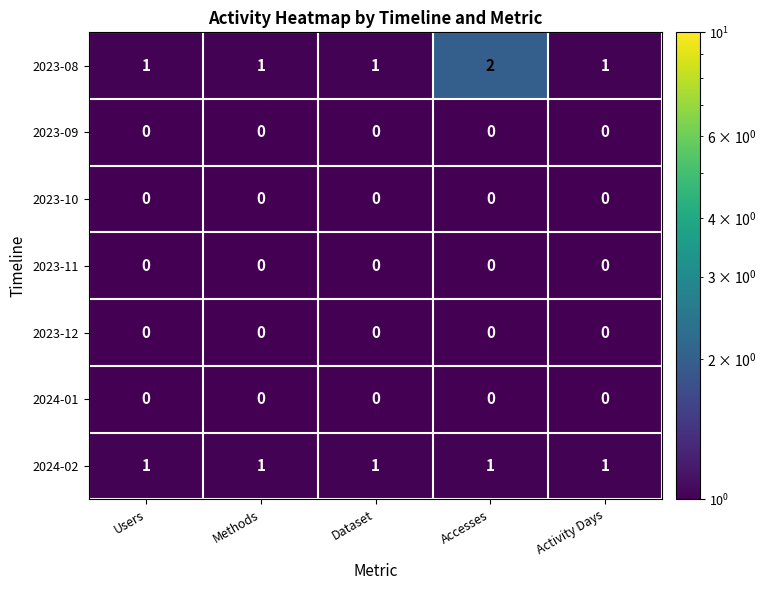

Is it true that 2023-11 equals 0 at Activity Days?

True